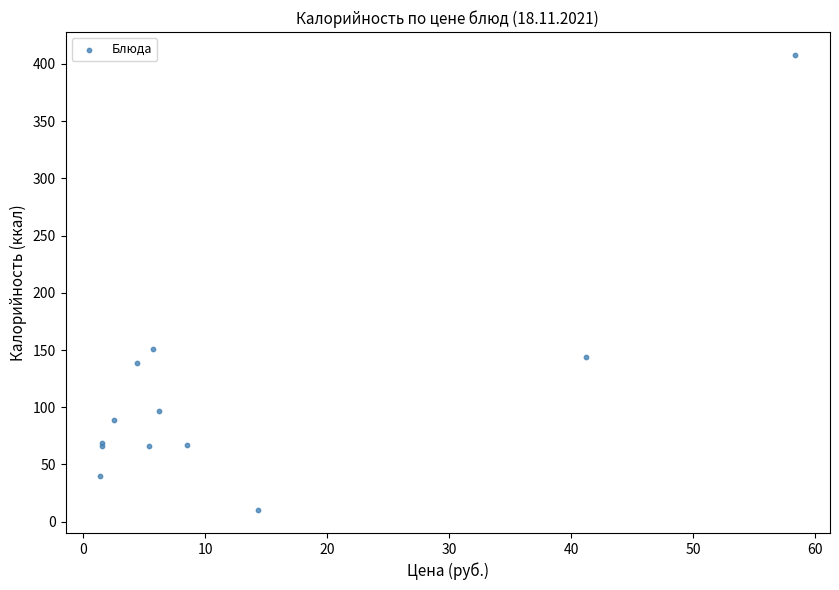

What Y value in the scatter plot is closest to 209?

151